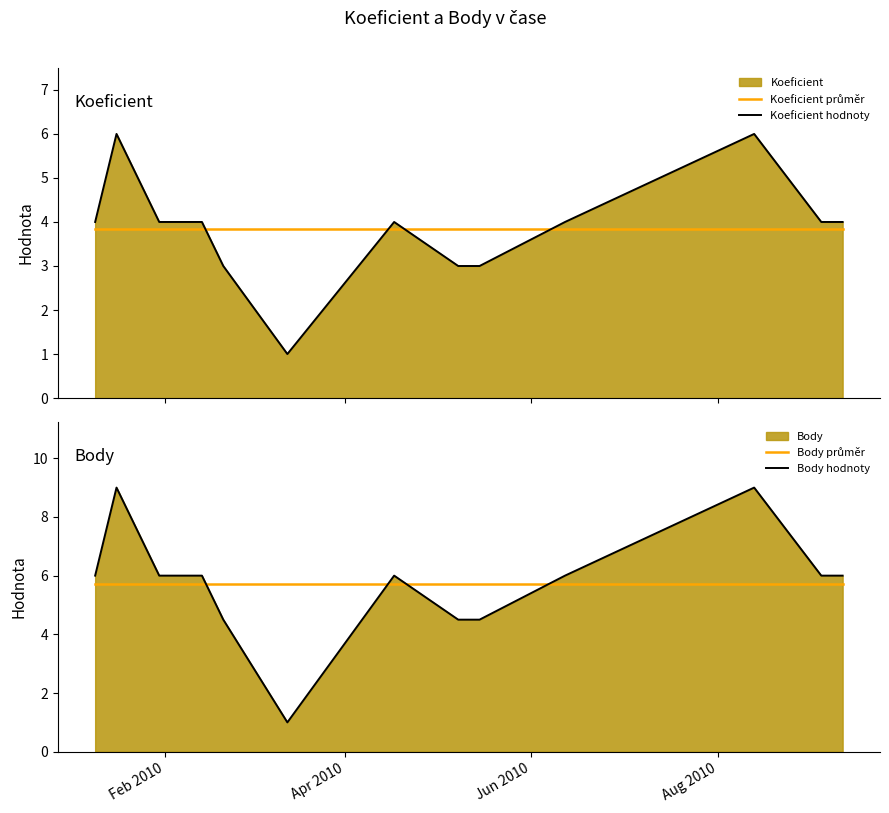

What is the lowest value of the Koeficient hodnoty series?

1.0